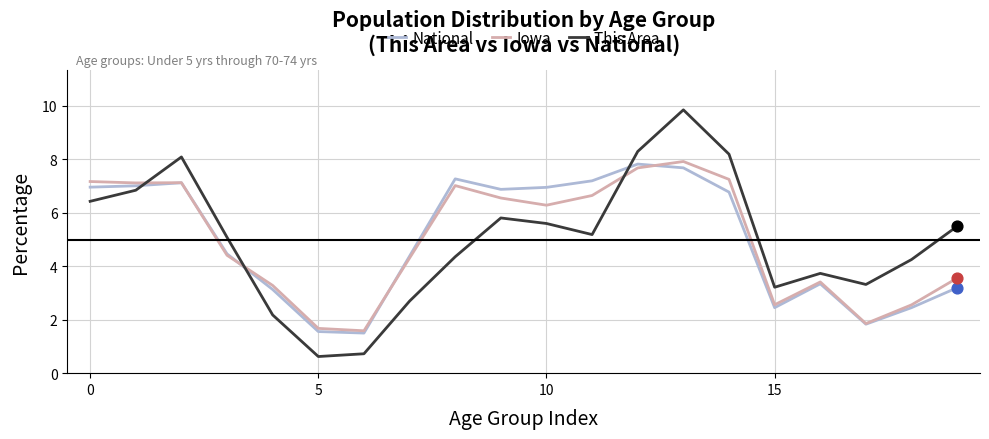

Which series has the widest spread of values?

This Area